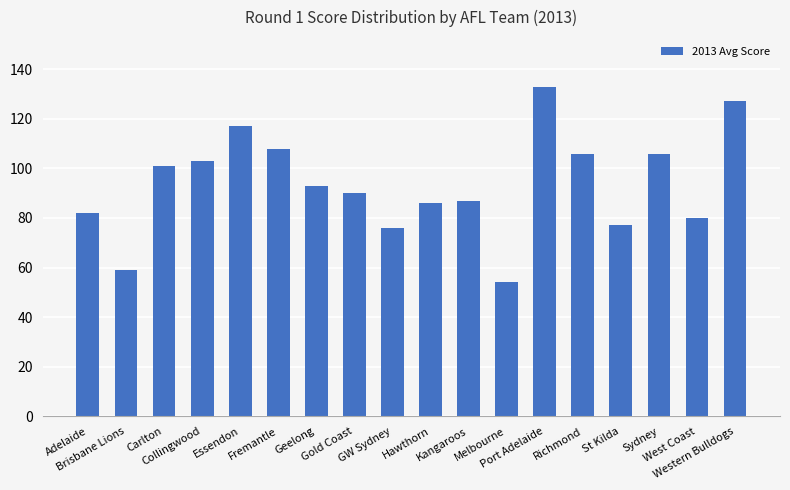

Where does the data first go above 93?

Carlton